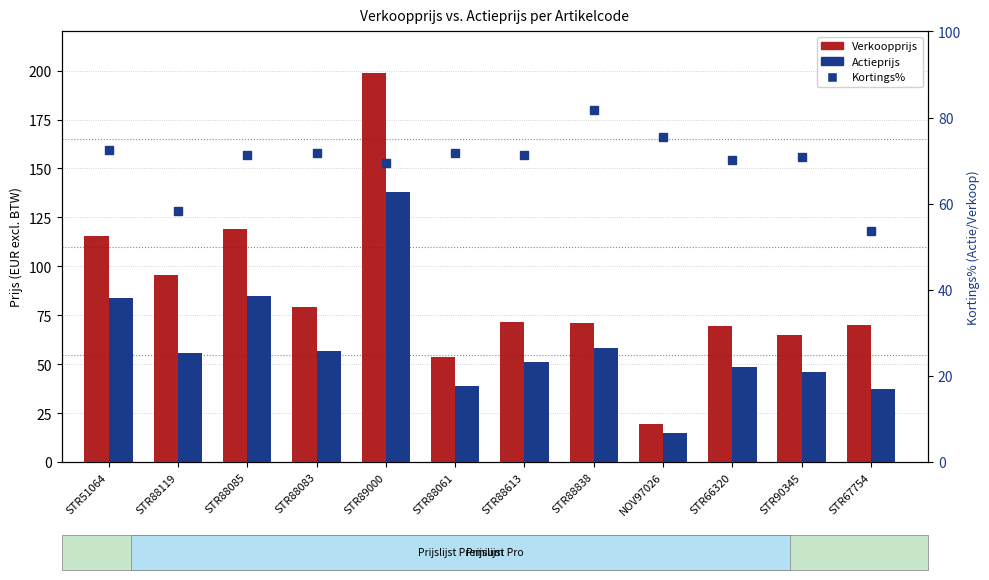

Are the bars grouped side by side (vs. stacked)?

Yes